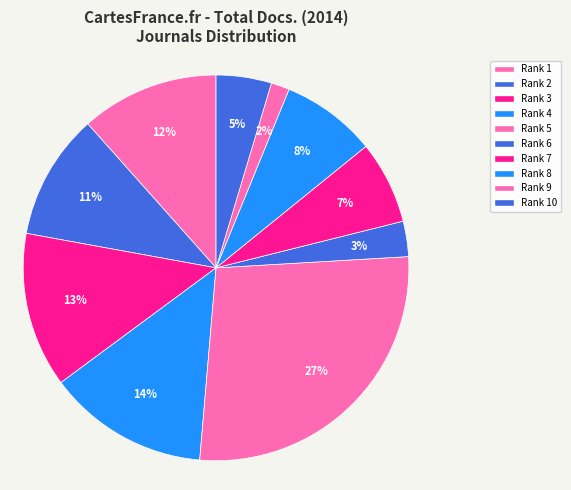

How many slices are in this pie chart?

10